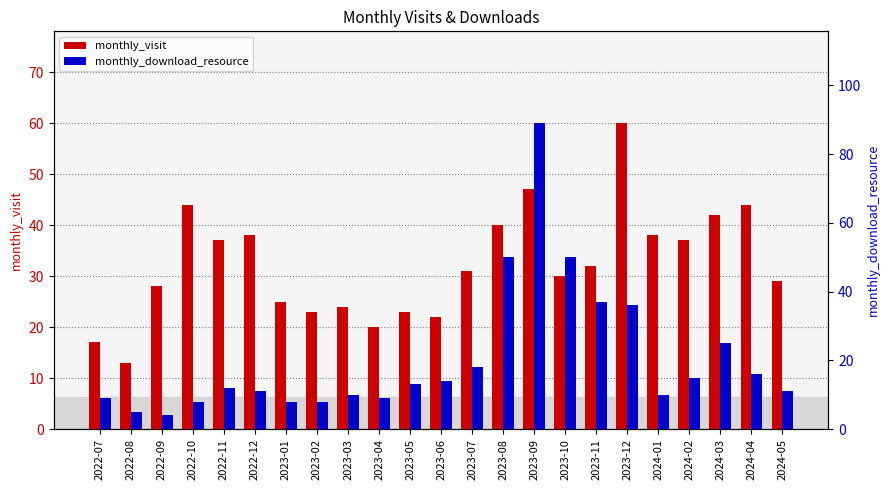

At how many categories does at least one series exceed 26?

15